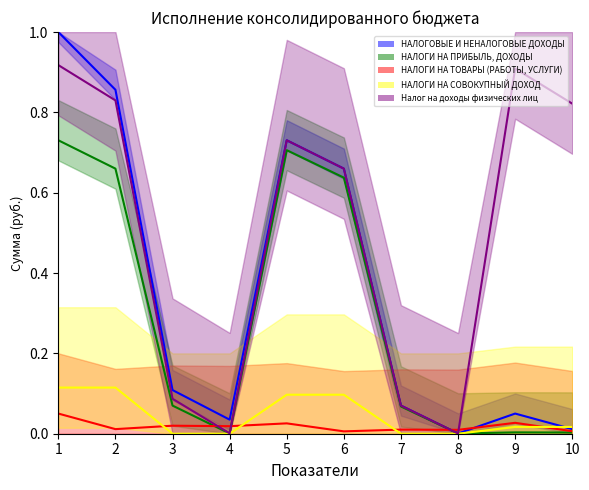

After their last crossing, which series has the higher values: НАЛОГИ НА ТОВАРЫ (РАБОТЫ, УСЛУГИ) or НАЛОГОВЫЕ И НЕНАЛОГОВЫЕ ДОХОДЫ?

НАЛОГОВЫЕ И НЕНАЛОГОВЫЕ ДОХОДЫ